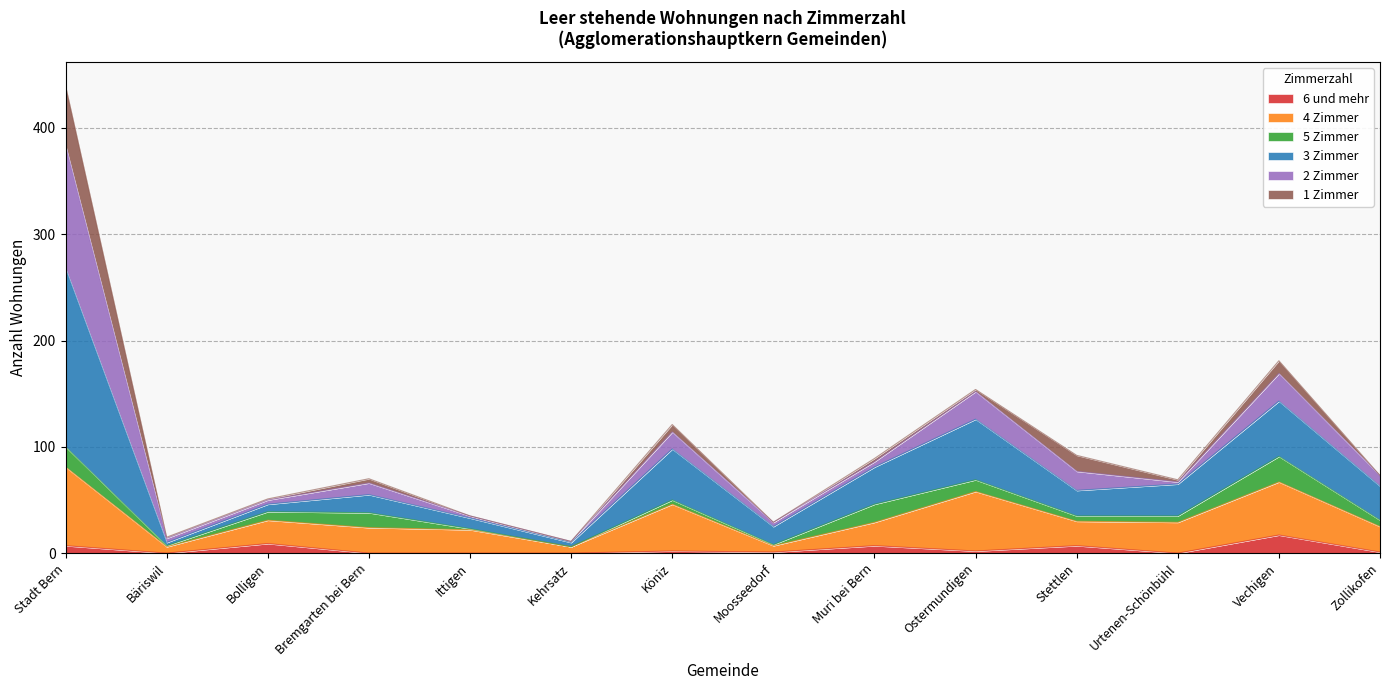

At which category is the sum across all series the highest?

Stadt Bern